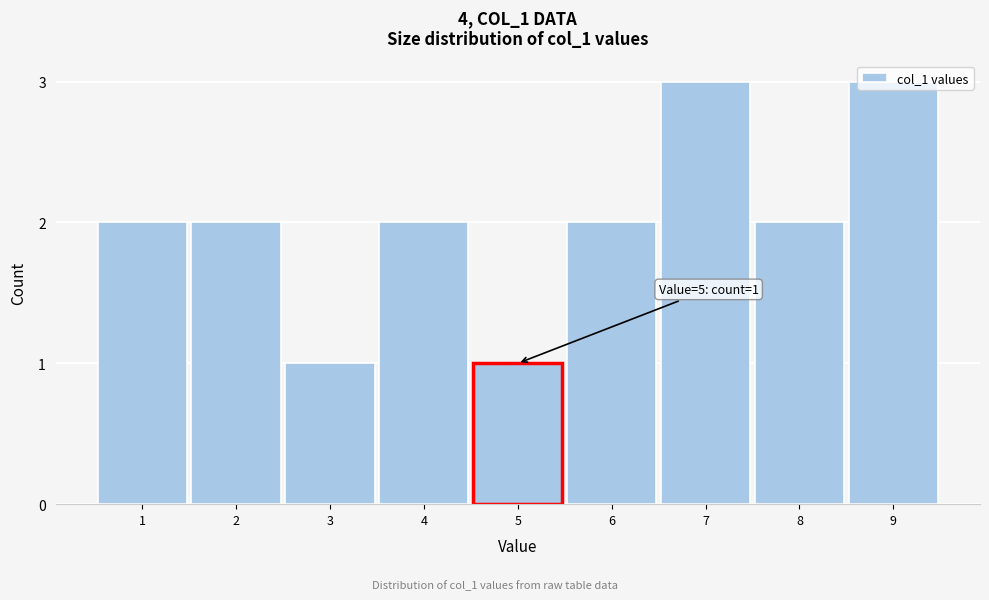

What is the value of the 6th bar from the left?

2